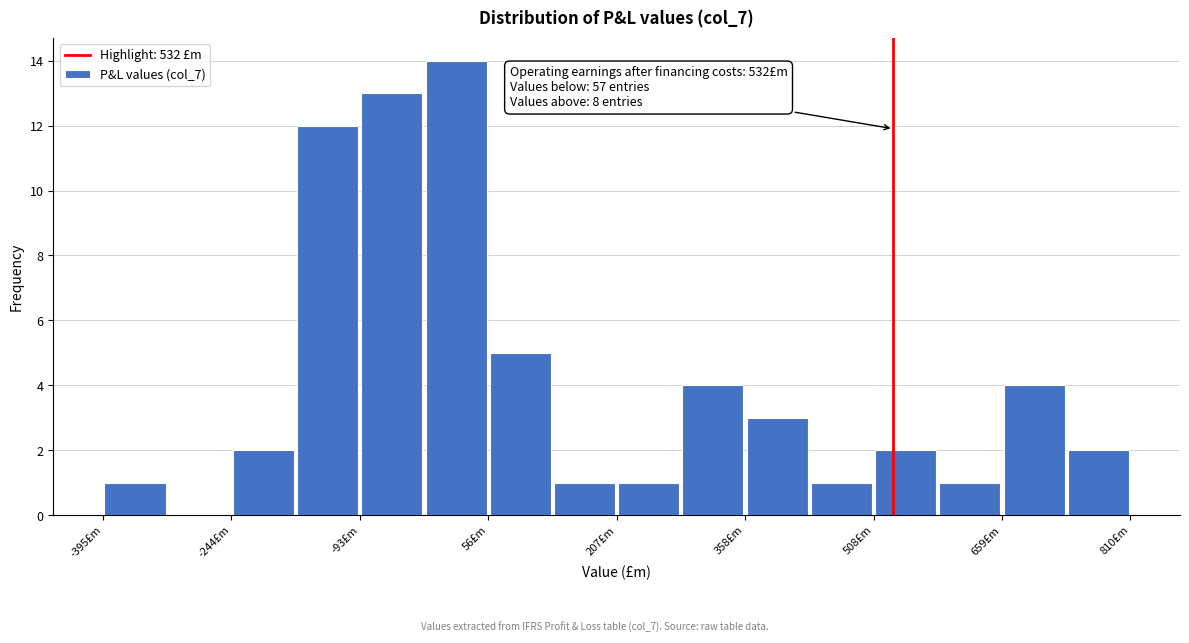

Around what value on the x-axis is the tallest bar? Give the approximate position of its centre, as read against the axis.

20